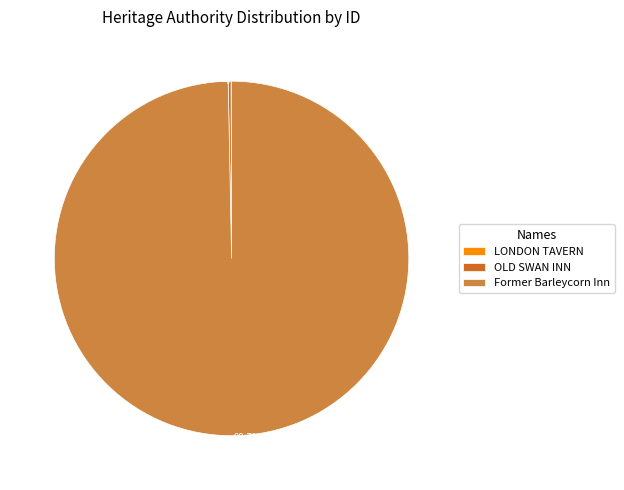

Which slice is the largest?

Former Barleycorn Inn